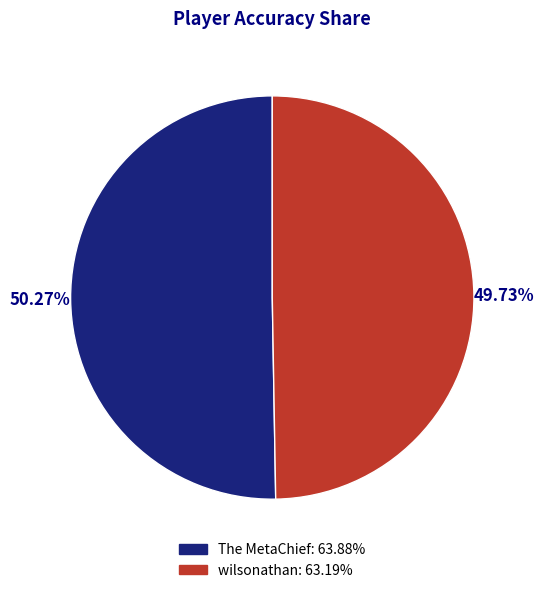

Which category accounts for the majority?

The MetaChief